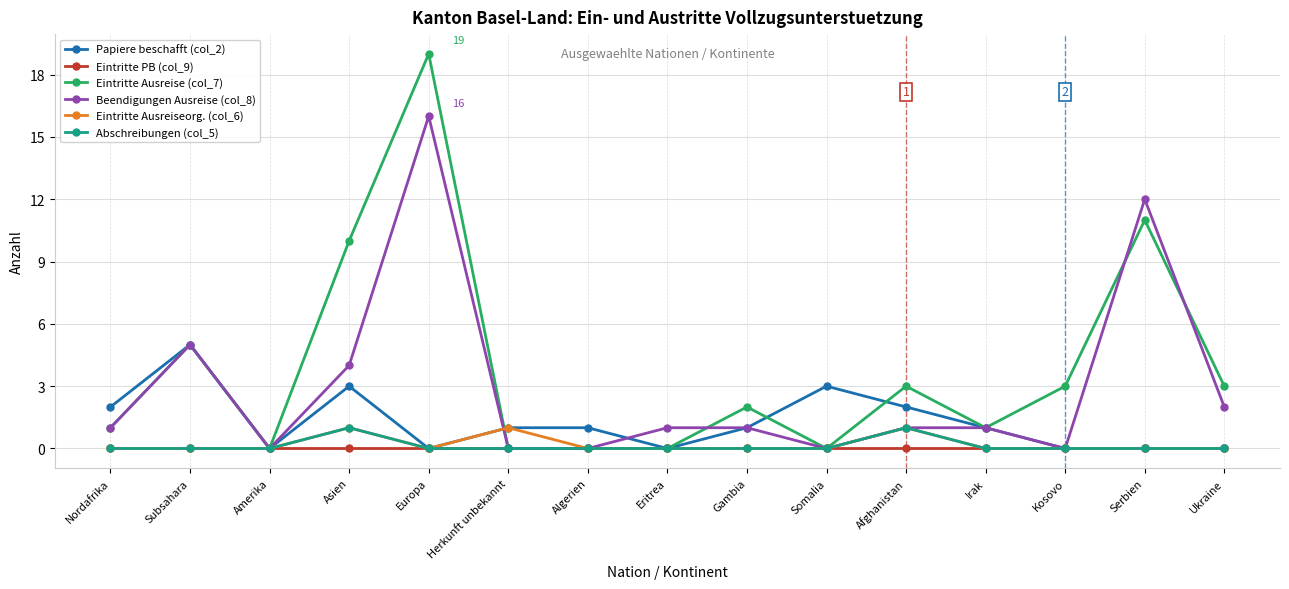

What position from the left is Gambia?

9